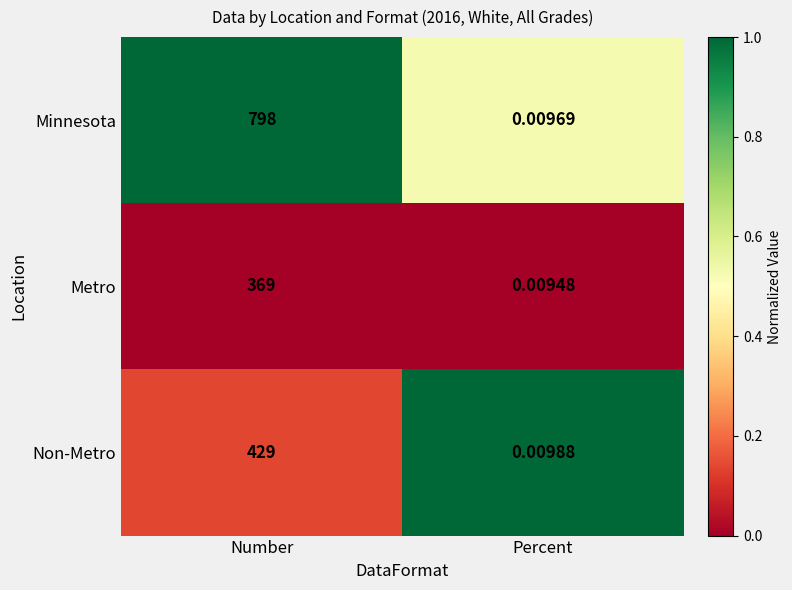

Which series has the widest spread of values?

Minnesota